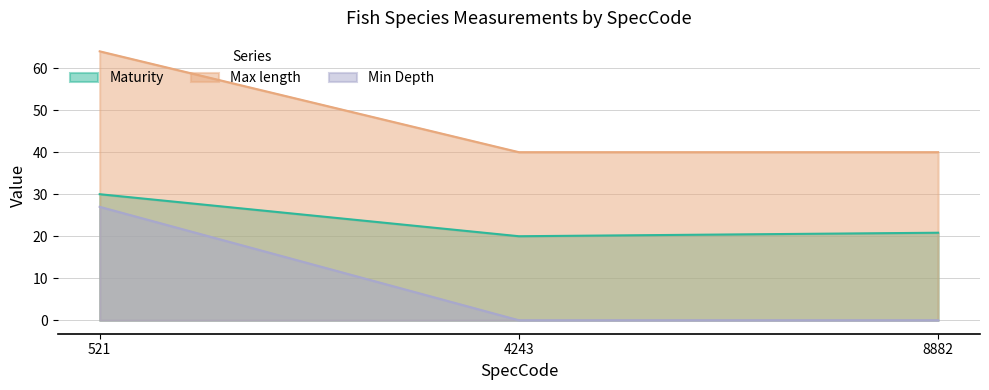

Does the chart have visible grid lines?

Yes